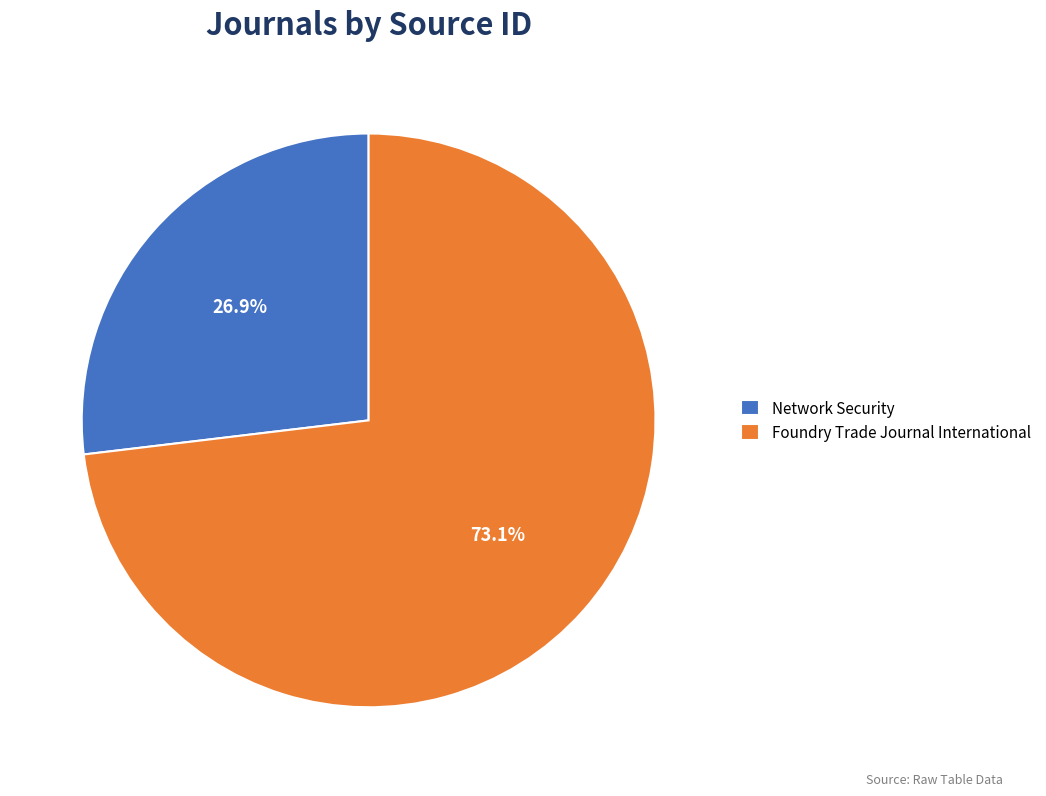

To the nearest percent, what is the difference between the Foundry Trade Journal International and Network Security slice percentages?

46%